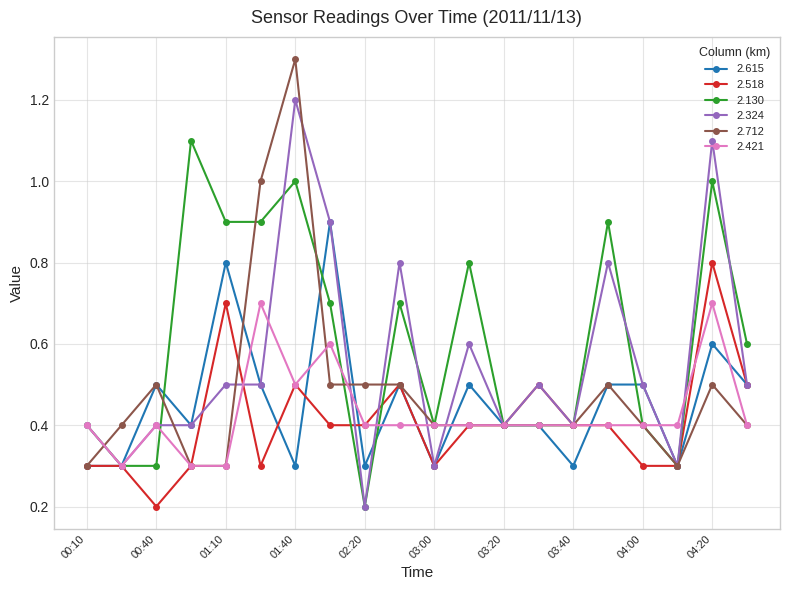

At how many categories does at least one series exceed 0?

20